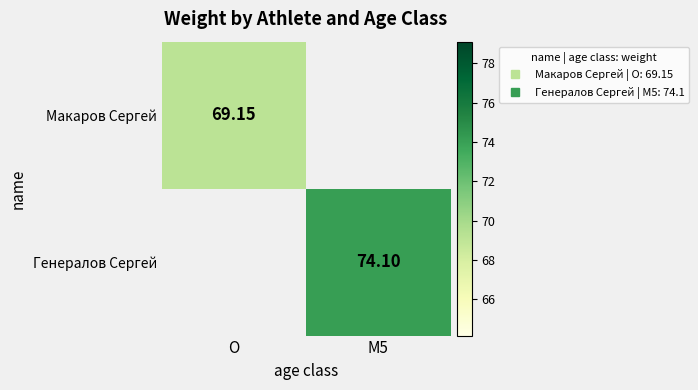

At how many categories does at least one series exceed 72?

1